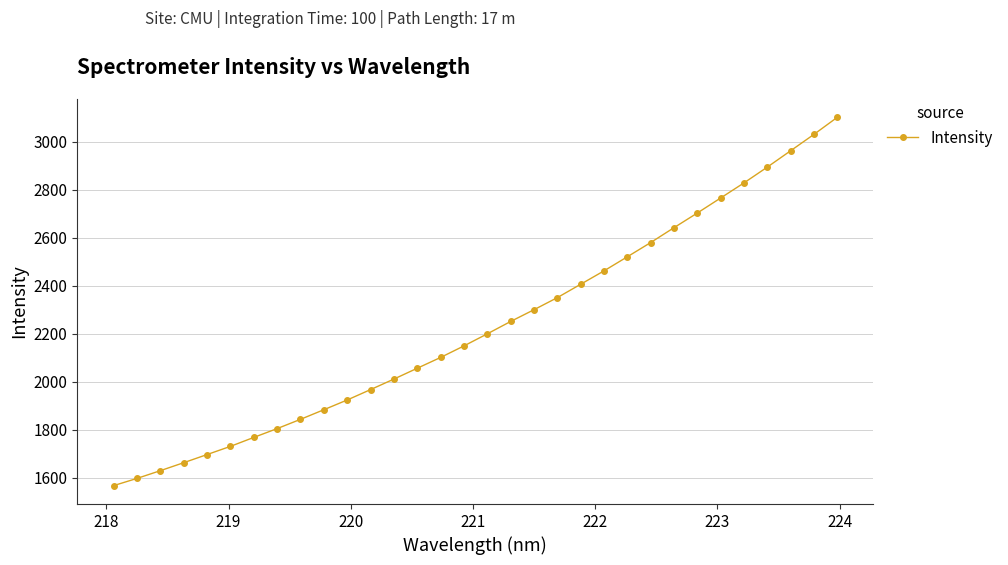

How many lines are shown in the chart?

1